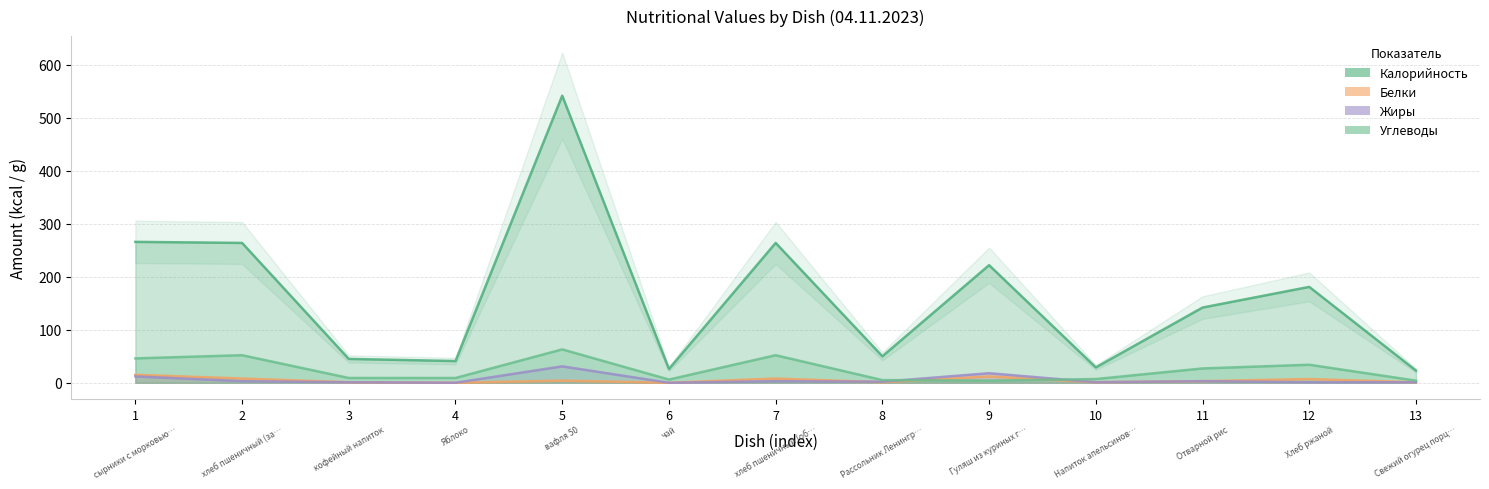

True or false: Углеводы has a value of 4 at 13.

True